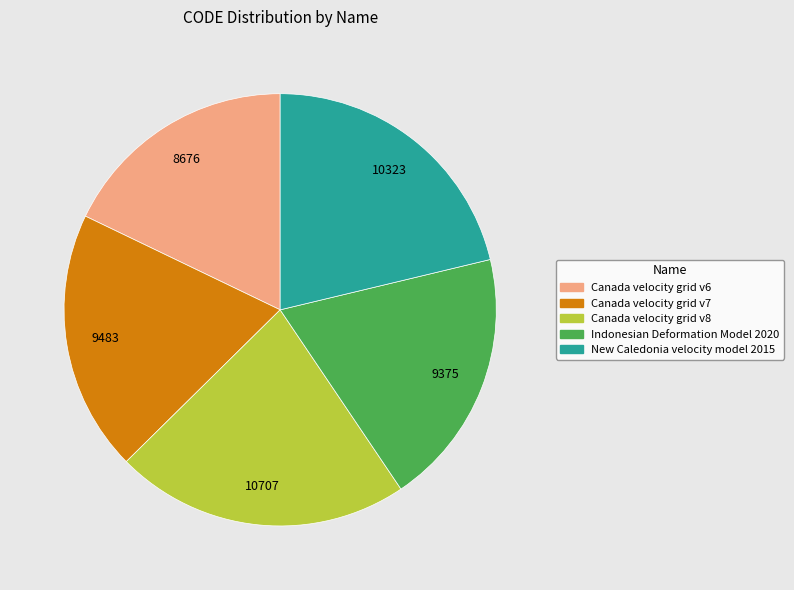

Combined, do Canada velocity grid v6 and Canada velocity grid v8 account for over 50%?

No